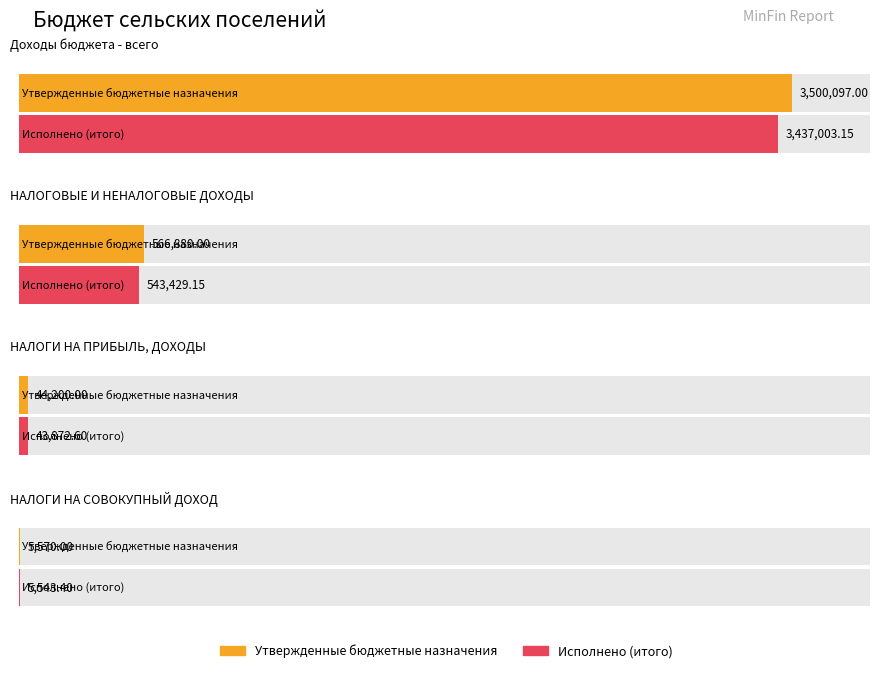

What are all the series names shown in the legend?

Утвержденные бюджетные назначения, Исполнено (итого)